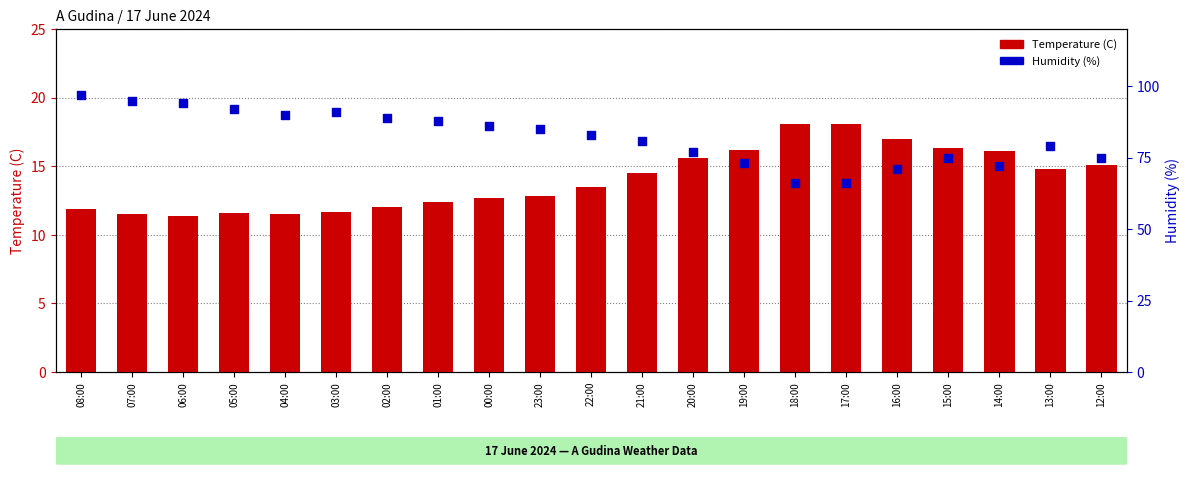

Which series has the largest total across all categories?

Humidity (%)